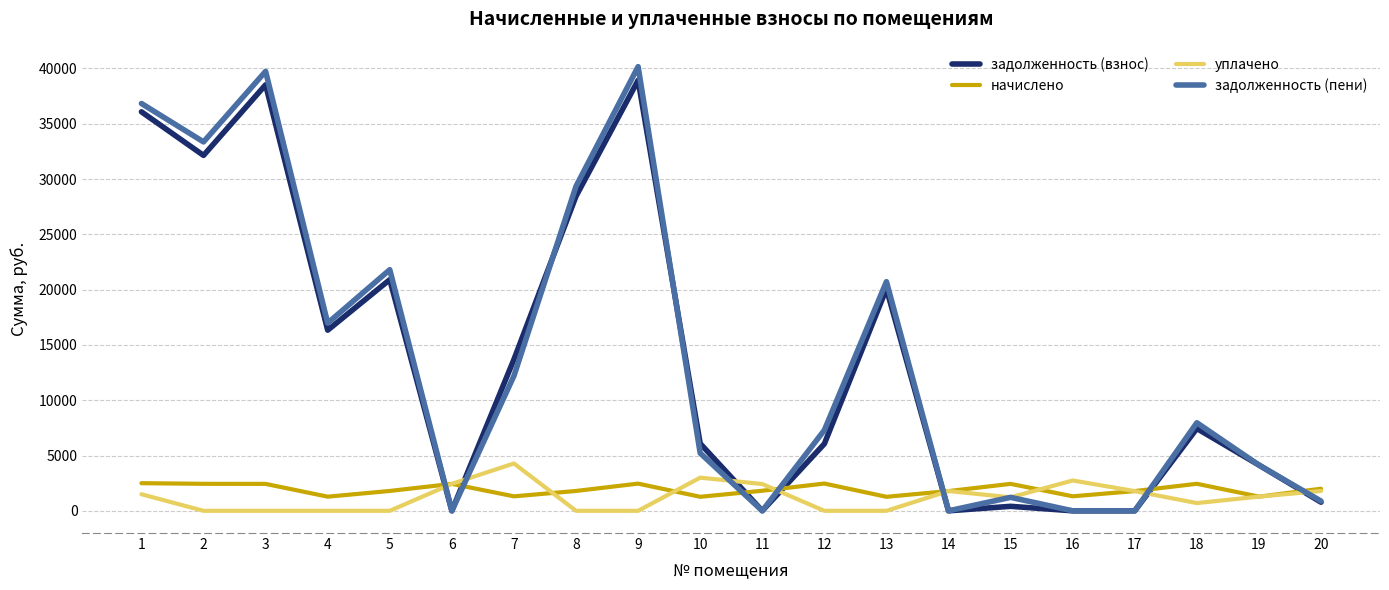

What are all the series names shown in the legend?

задолженность (взнос), начислено, уплачено, задолженность (пени)